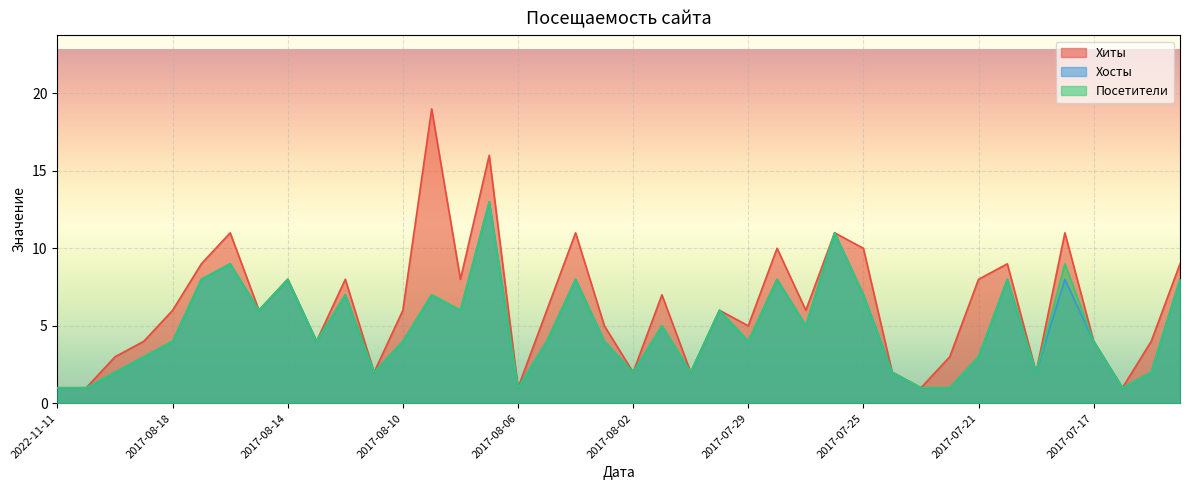

Reading right to left, what are all the values shown in this chart?

Хиты: 2017-07-14=9	2017-07-15=4	2017-07-16=1	2017-07-17=4	2017-07-18=11	2017-07-19=2	2017-07-20=9	2017-07-21=8	2017-07-22=3	2017-07-23=1	2017-07-24=2	2017-07-25=10	2017-07-26=11	2017-07-27=6	2017-07-28=10	2017-07-29=5	2017-07-30=6	2017-07-31=2	2017-08-01=7	2017-08-02=2	2017-08-03=5	2017-08-04=11	2017-08-05=6	2017-08-06=1	2017-08-07=16	2017-08-08=8	2017-08-09=19	2017-08-10=6	2017-08-11=2	2017-08-12=8	2017-08-13=4	2017-08-14=8	2017-08-15=6	2017-08-16=11	2017-08-17=9	2017-08-18=6	2017-08-19=4	2017-08-20=3	2022-11-06=1	2022-11-11=1
Хосты: 2017-07-14=8	2017-07-15=2	2017-07-16=1	2017-07-17=4	2017-07-18=8	2017-07-19=2	2017-07-20=8	2017-07-21=3	2017-07-22=1	2017-07-23=1	2017-07-24=2	2017-07-25=7	2017-07-26=11	2017-07-27=5	2017-07-28=8	2017-07-29=4	2017-07-30=6	2017-07-31=2	2017-08-01=5	2017-08-02=2	2017-08-03=4	2017-08-04=8	2017-08-05=4	2017-08-06=1	2017-08-07=13	2017-08-08=6	2017-08-09=7	2017-08-10=4	2017-08-11=2	2017-08-12=7	2017-08-13=4	2017-08-14=8	2017-08-15=6	2017-08-16=9	2017-08-17=8	2017-08-18=4	2017-08-19=3	2017-08-20=2	2022-11-06=1	2022-11-11=1
Посетители: 2017-07-14=8	2017-07-15=2	2017-07-16=1	2017-07-17=4	2017-07-18=9	2017-07-19=2	2017-07-20=8	2017-07-21=3	2017-07-22=1	2017-07-23=1	2017-07-24=2	2017-07-25=7	2017-07-26=11	2017-07-27=5	2017-07-28=8	2017-07-29=4	2017-07-30=6	2017-07-31=2	2017-08-01=5	2017-08-02=2	2017-08-03=4	2017-08-04=8	2017-08-05=4	2017-08-06=1	2017-08-07=13	2017-08-08=6	2017-08-09=7	2017-08-10=4	2017-08-11=2	2017-08-12=7	2017-08-13=4	2017-08-14=8	2017-08-15=6	2017-08-16=9	2017-08-17=8	2017-08-18=4	2017-08-19=3	2017-08-20=2	2022-11-06=1	2022-11-11=1